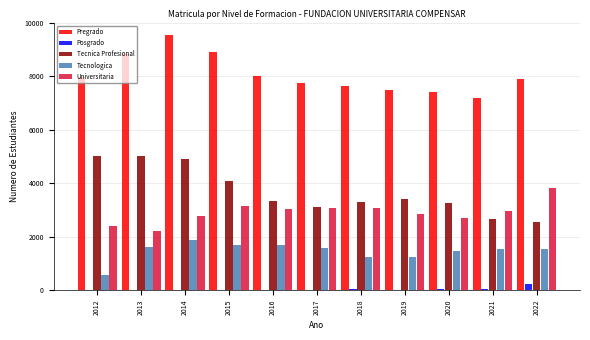

What is the sum of all Pregrado values?

88653